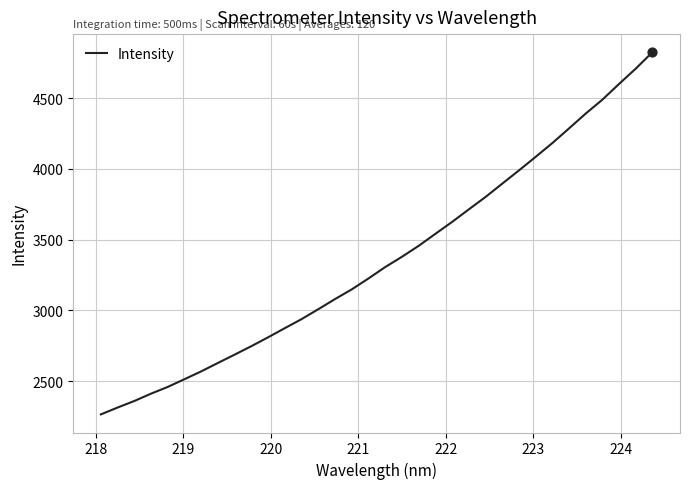

What is the minimum value shown in the chart?

2264.0